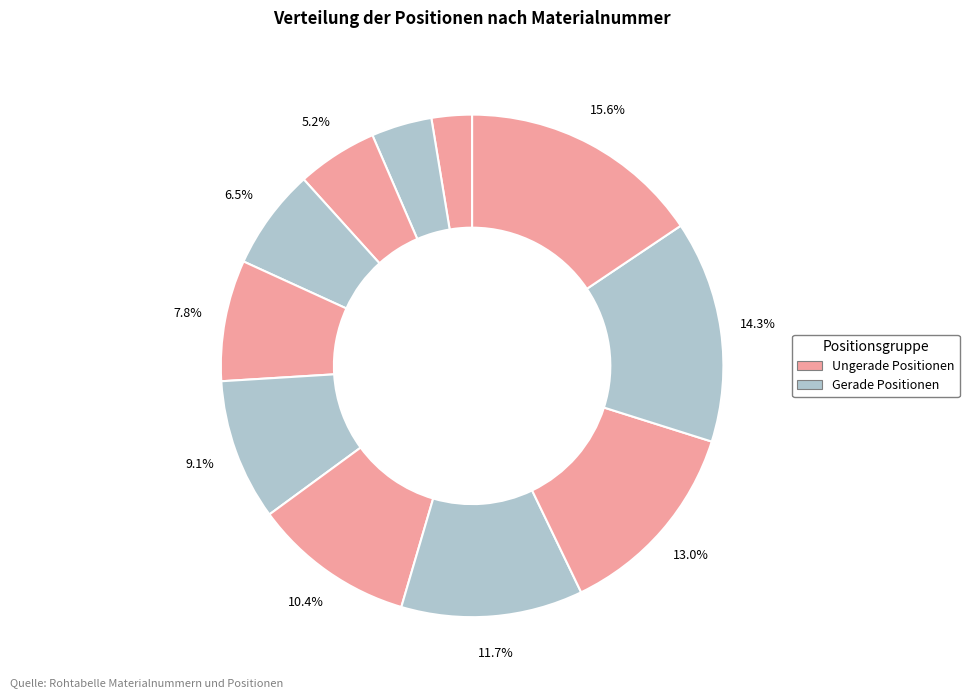

How many slices are in this pie chart?

11